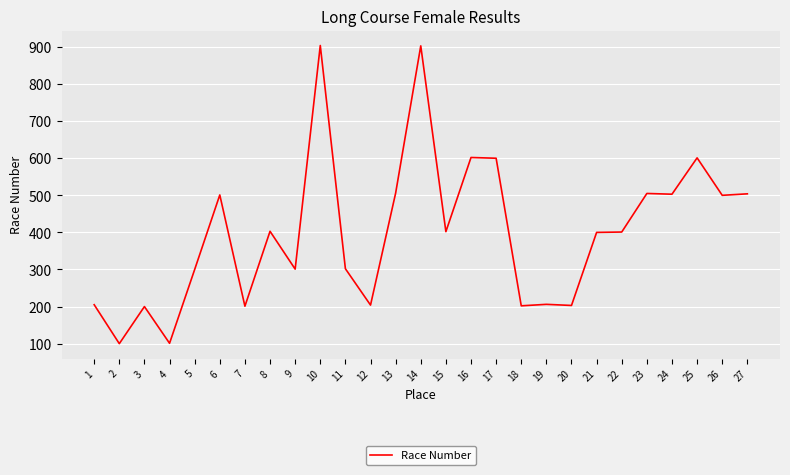

How many series are shown in this chart?

1